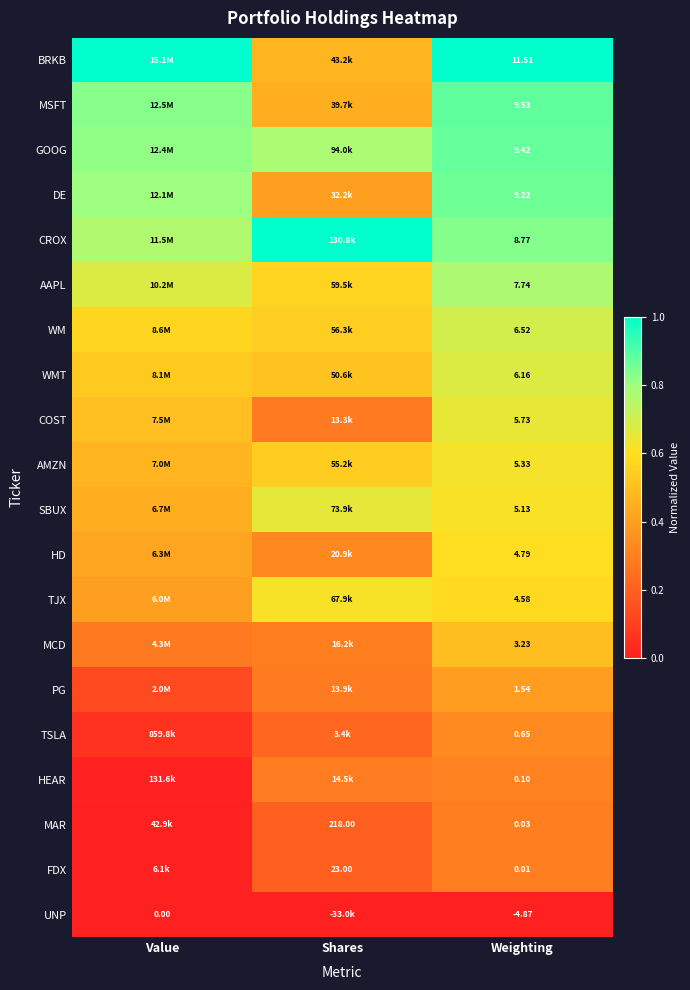

Rank the series at Weighting from highest to lowest value.

BRKB, MSFT, GOOG, DE, CROX, AAPL, WM, WMT, COST, AMZN, SBUX, HD, TJX, MCD, PG, TSLA, HEAR, MAR, FDX, UNP